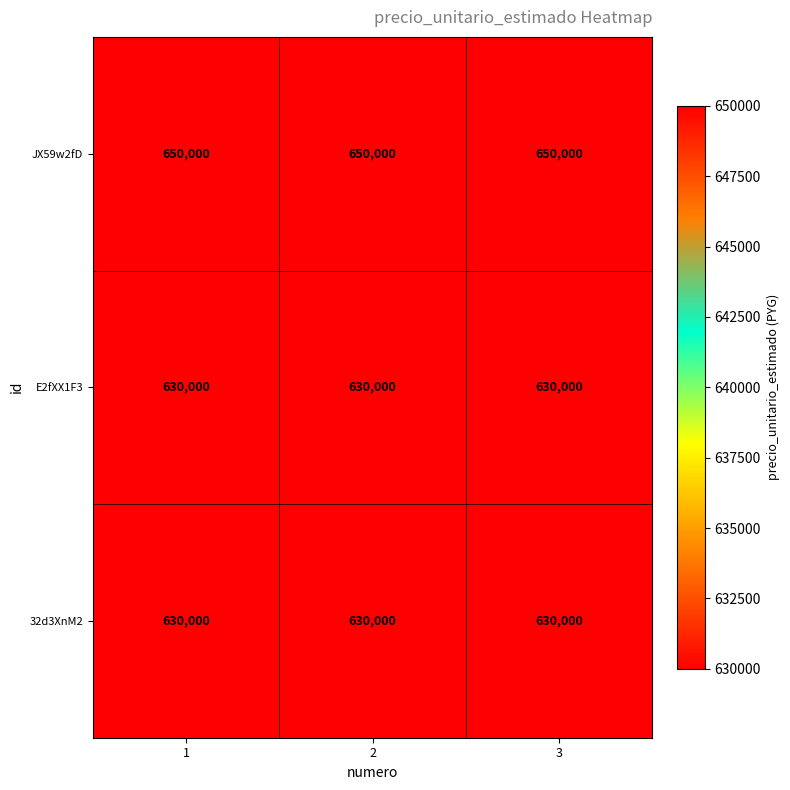

What is the smallest value displayed?

630000